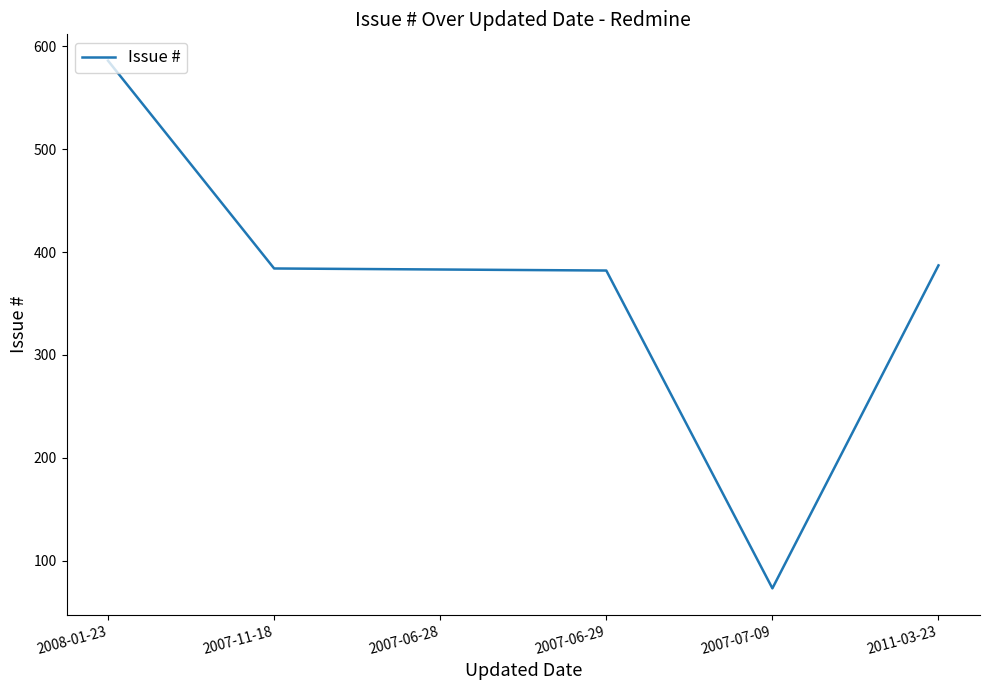

Does the chart have visible grid lines?

No